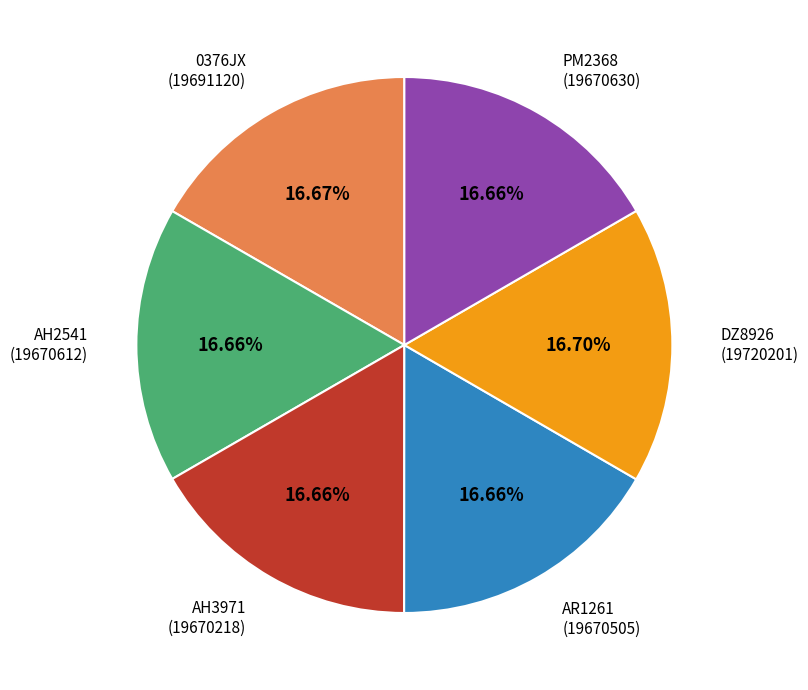

Is it true that DZ8926 is 17% of the pie?

True